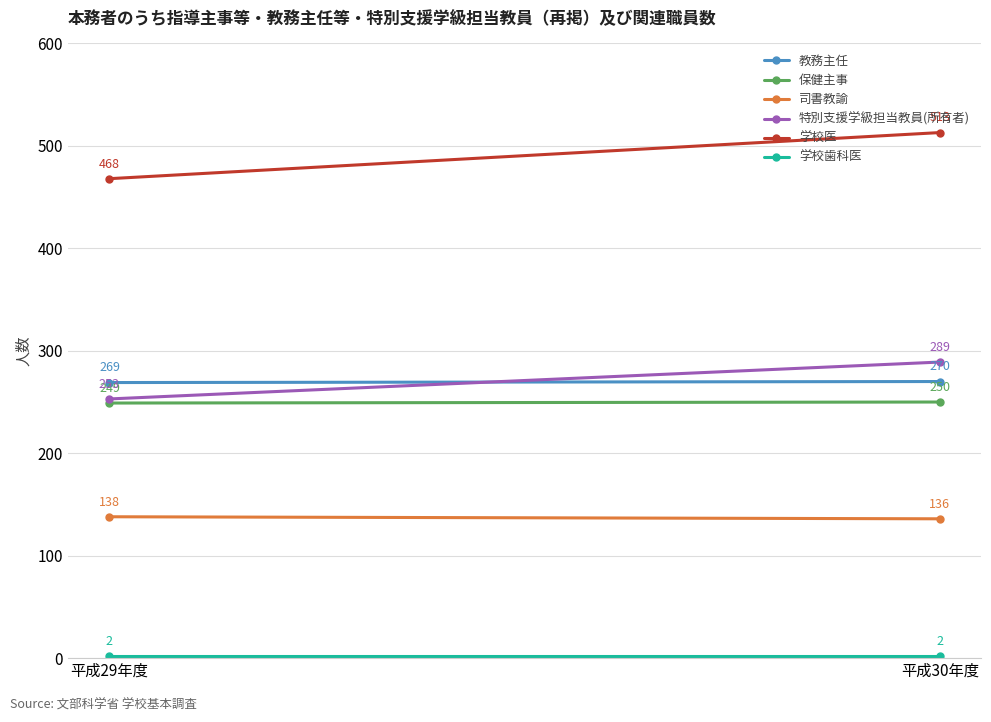

How many values in the 教務主任 series are below 270?

1